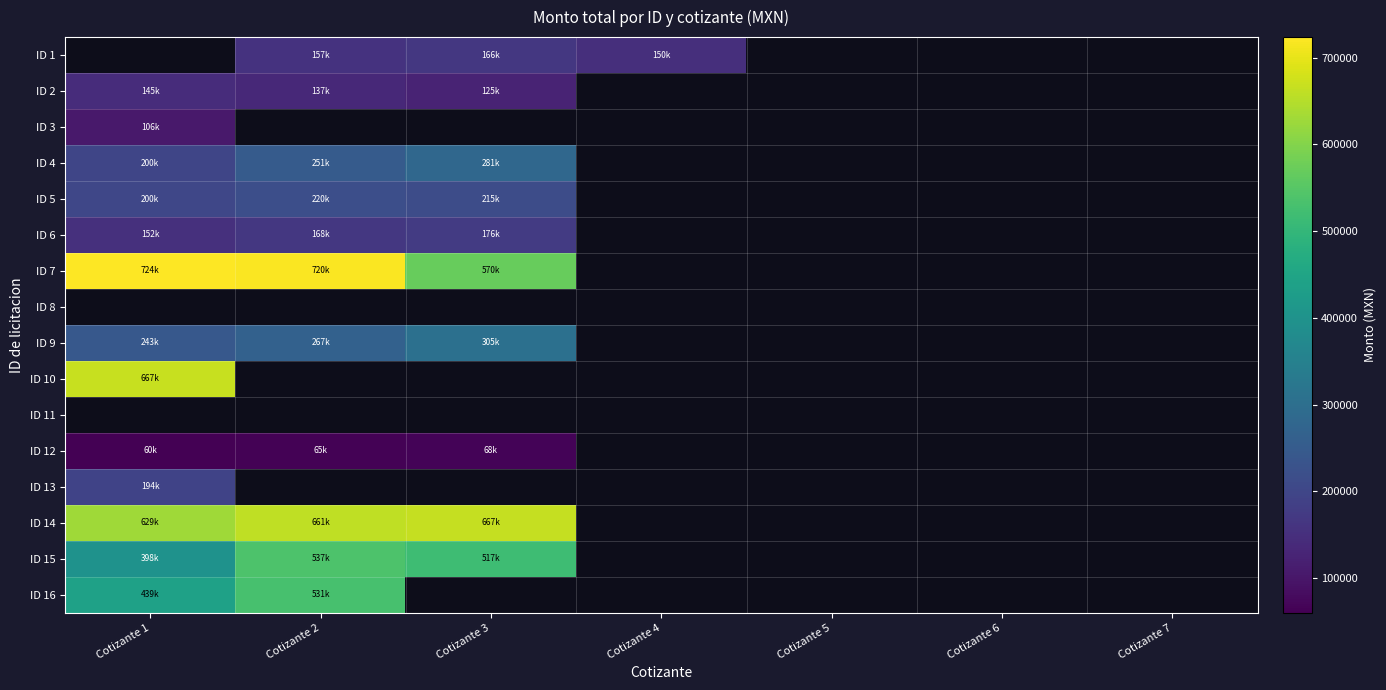

Where is ID 9 nearest to the value 273805?

Cotizante 2